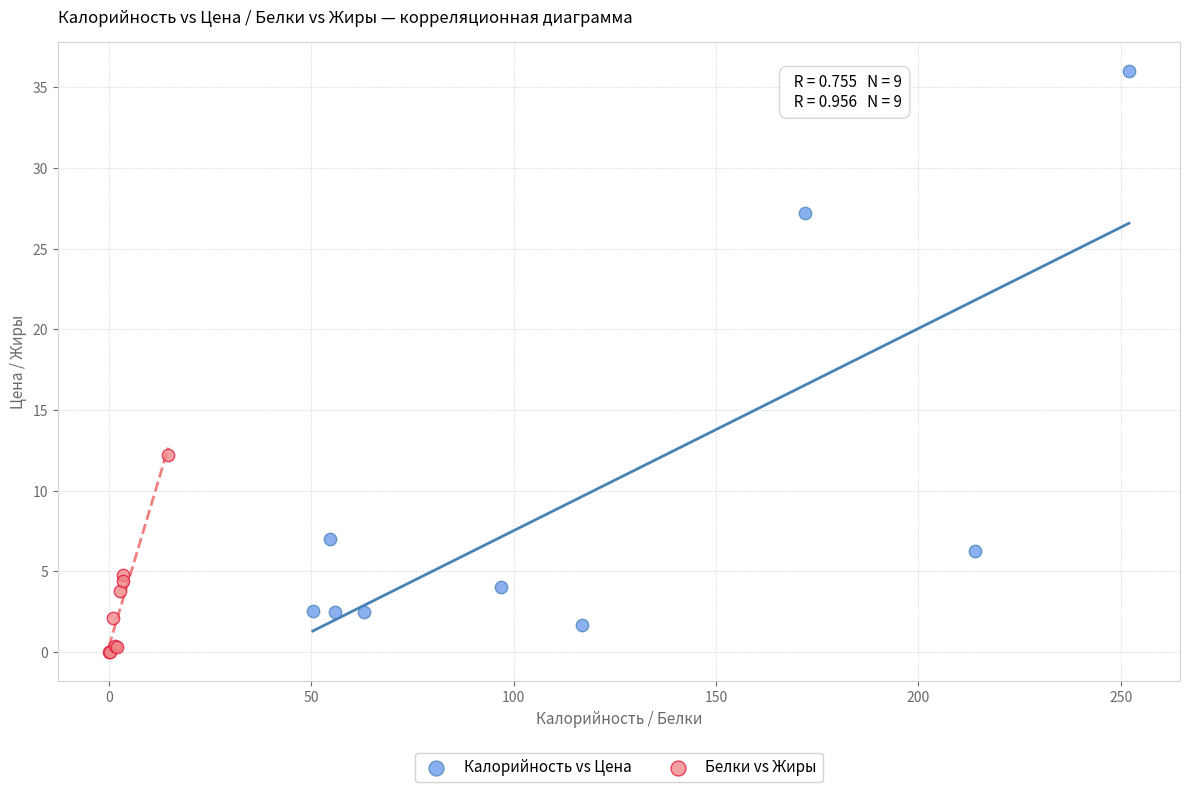

Which series has the widest spread of Y values?

Калорийность vs Цена